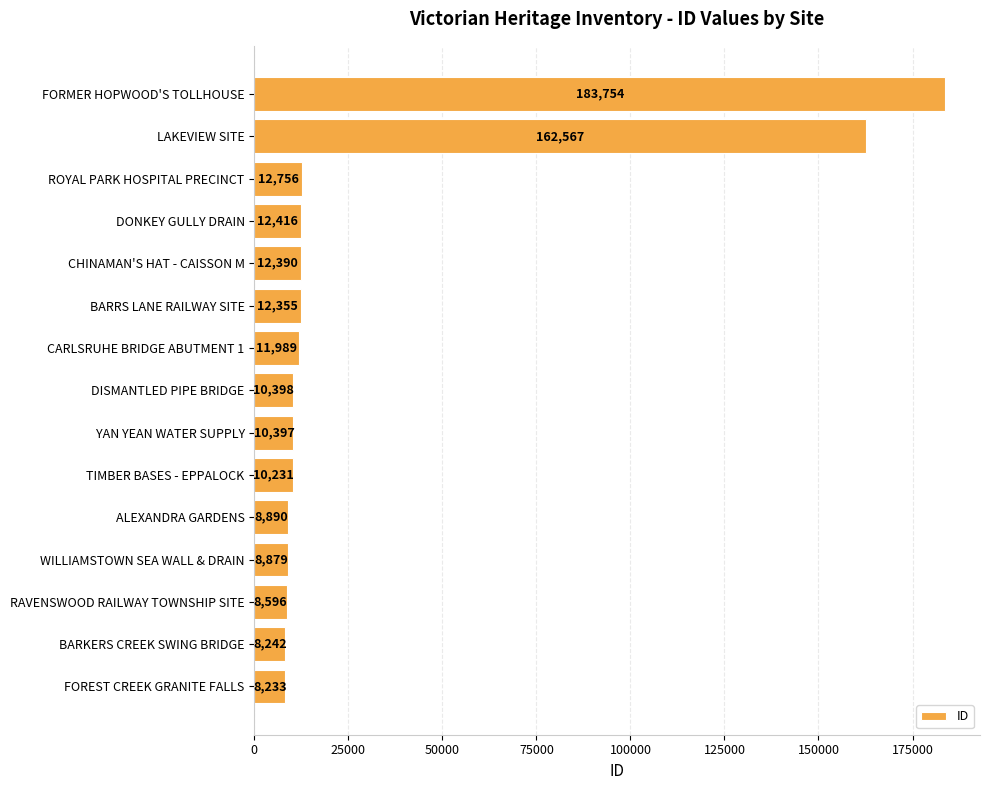

Approximately how many times larger is the value at ROYAL PARK HOSPITAL PRECINCT compared to CARLSRUHE BRIDGE ABUTMENT 1?

1.1